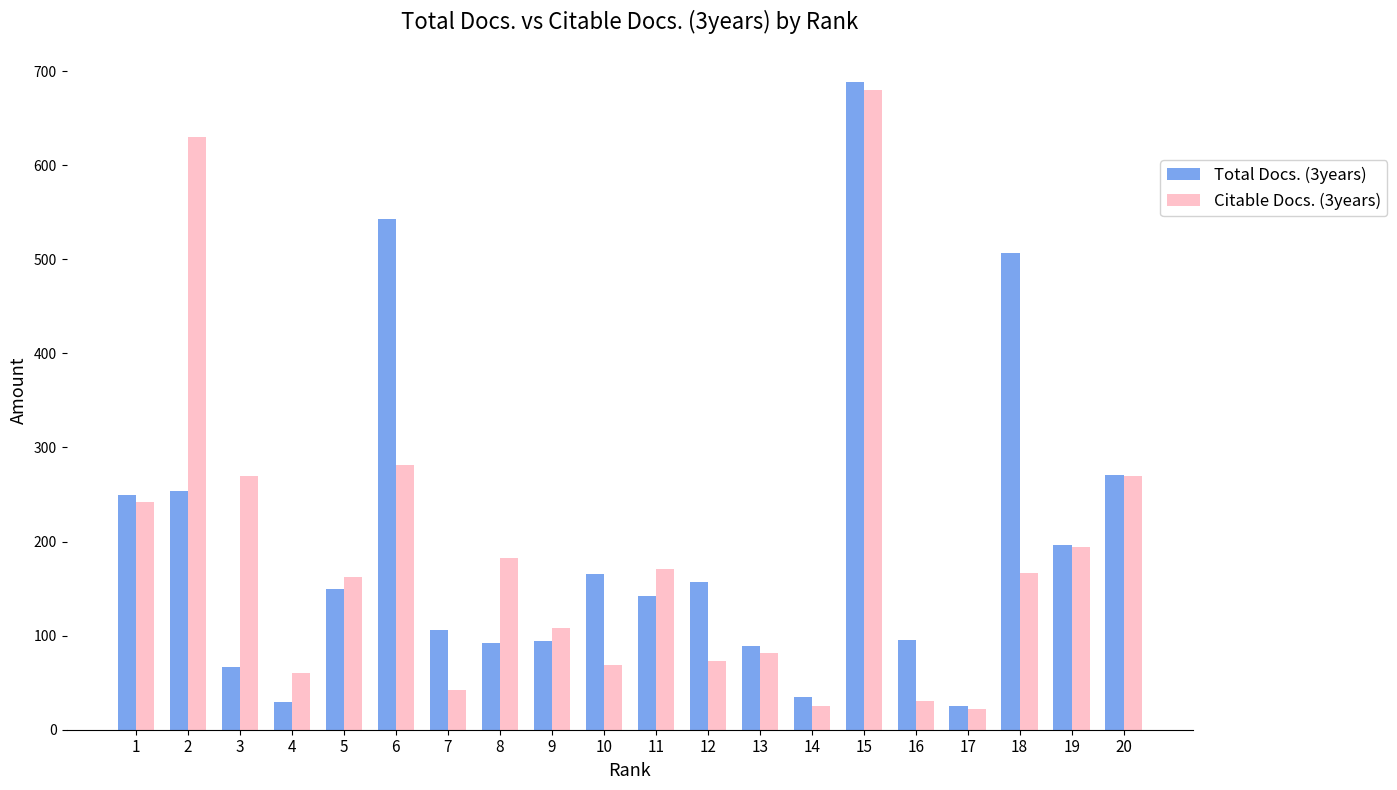

What value does the Total Docs. (3years) series have at 18, to the nearest 100?

500